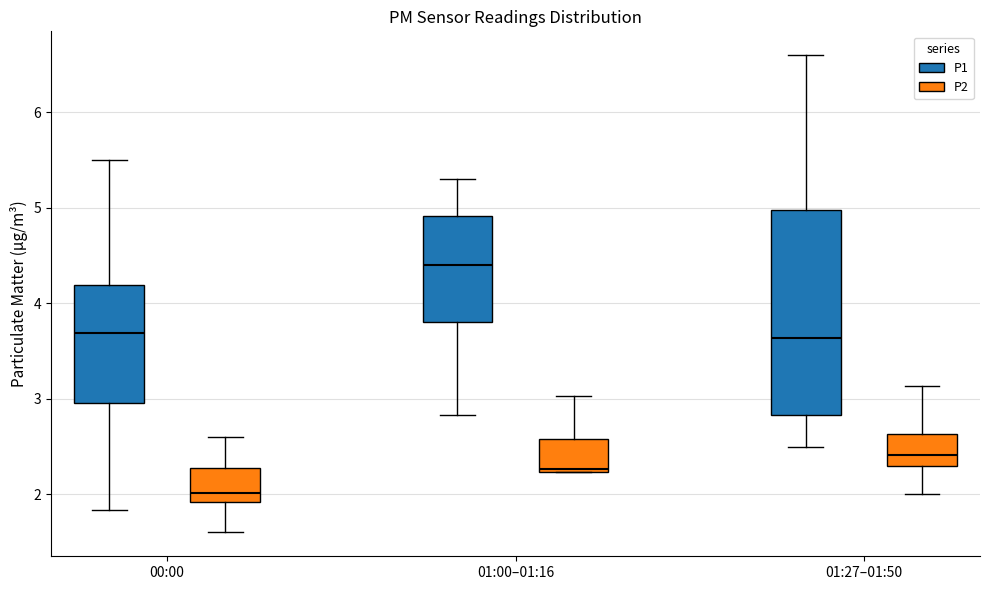

Where does the upper whisker of the box for 01:27–01:50 (P2) end on the y-axis? The values are not printed on the chart, so give them approximately, as read against the axis.

3.1